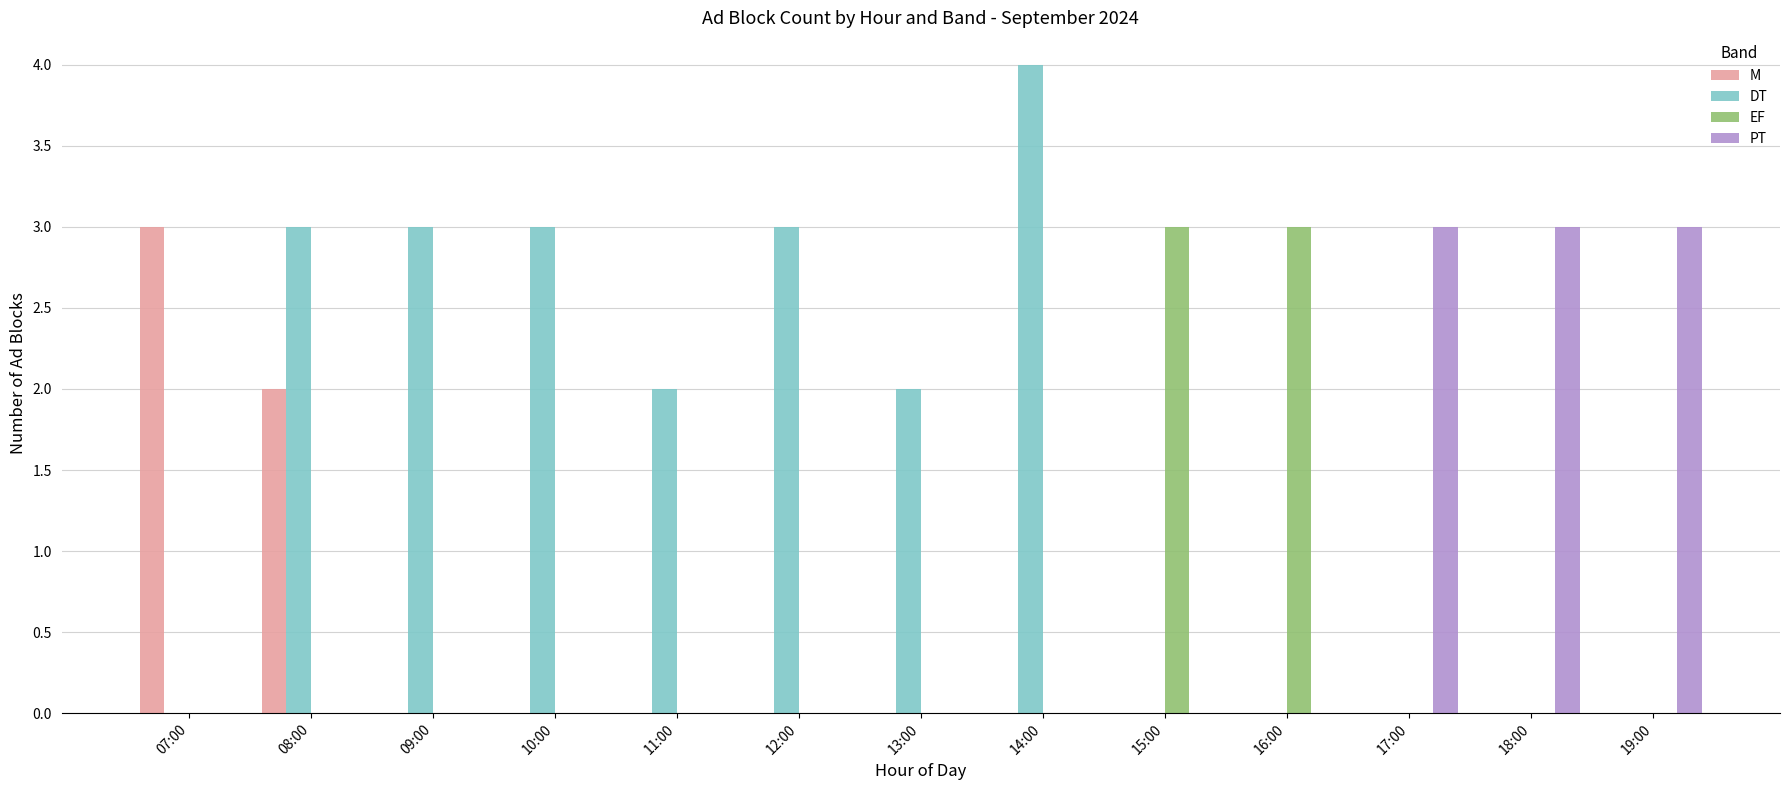

The DT series shows 1 at 14:00. True or false?

False